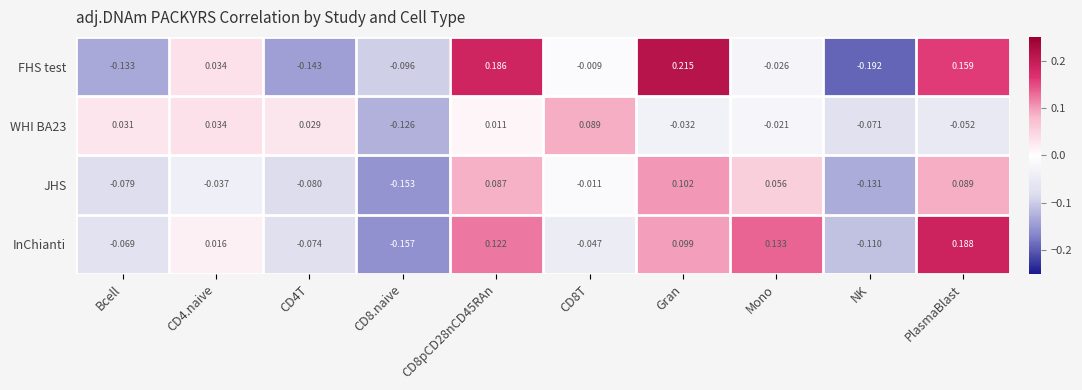

Which series changed the most between CD4T and Gran?

FHS test